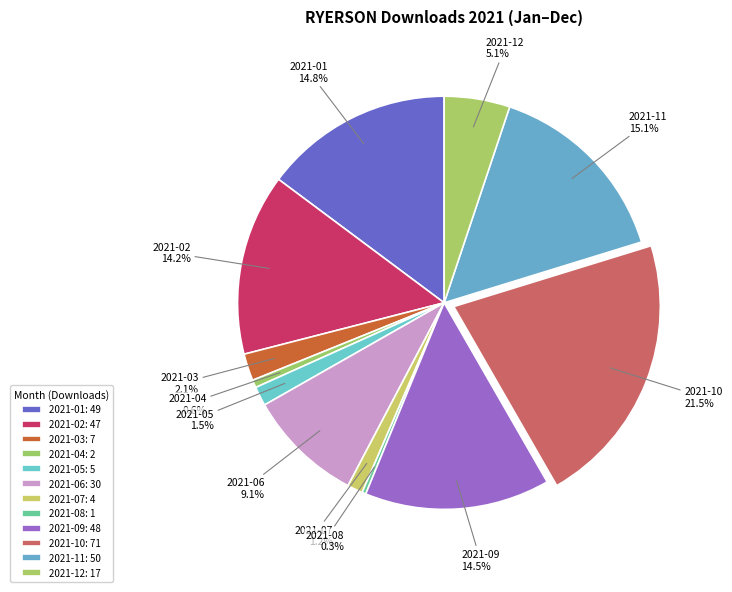

How many slices are in this pie chart?

12